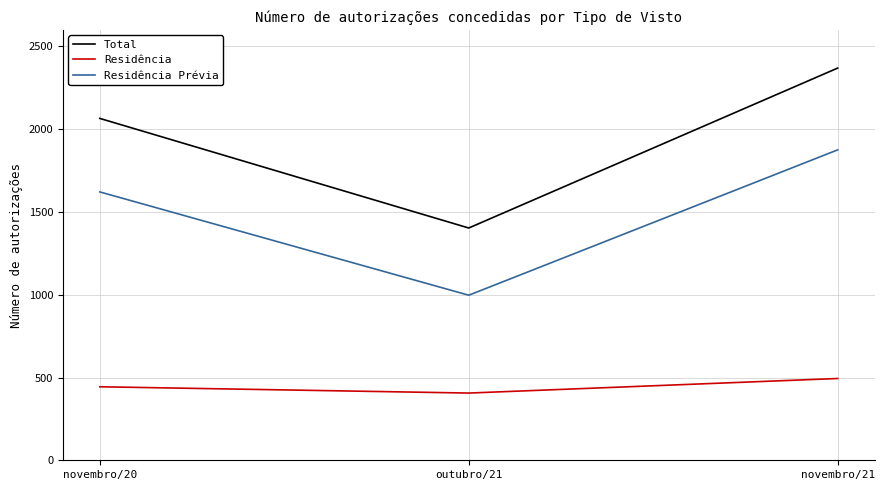

The value of Residência Prévia at novembro/21 is 1875. True or false?

True